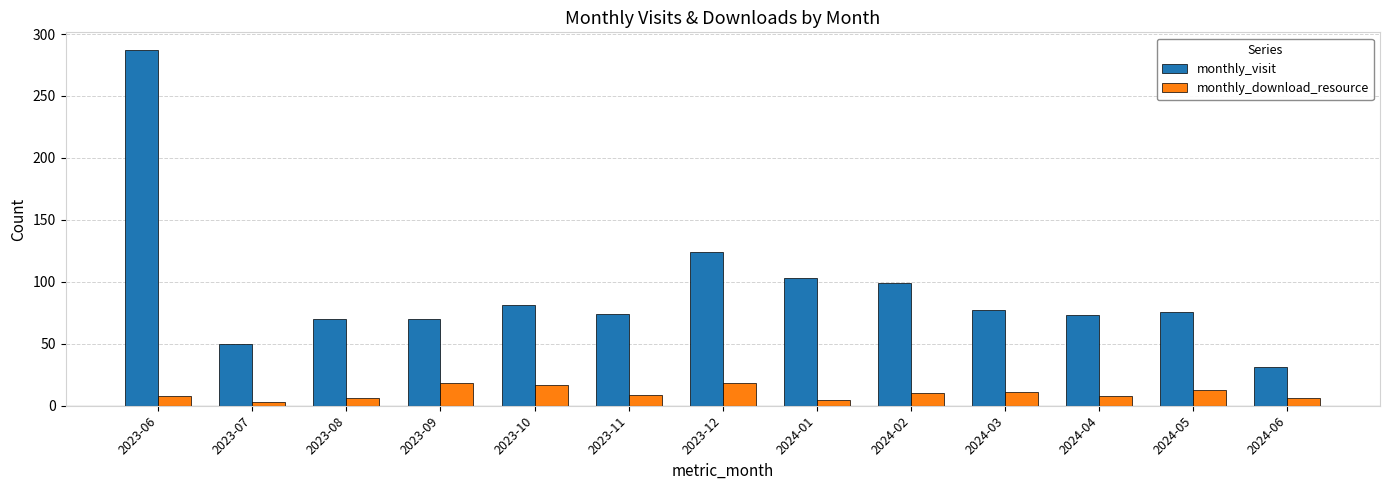

What is the maximum value for monthly_visit?

287